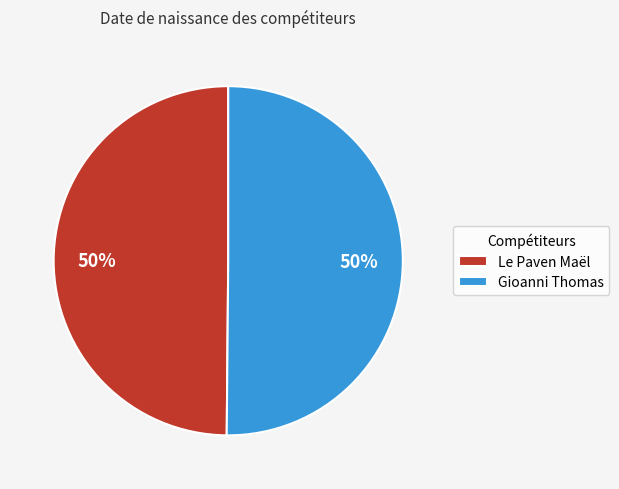

To the nearest percent, what portion does Gioanni Thomas represent?

50%